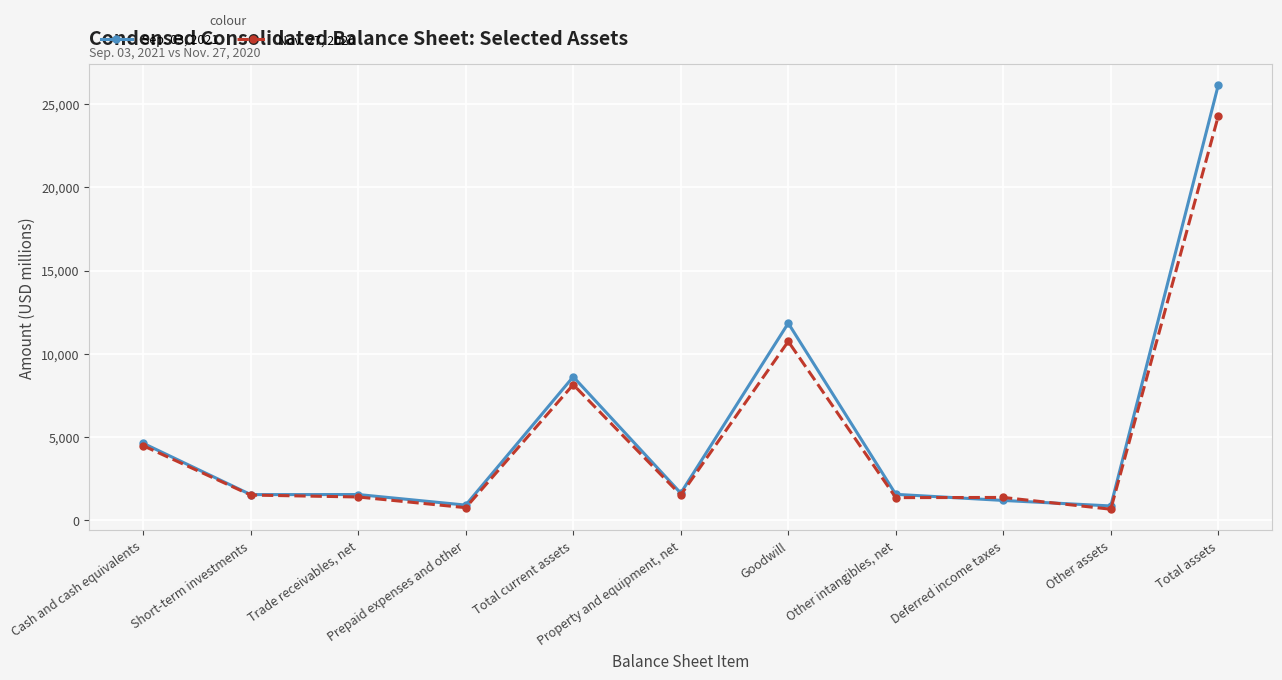

What is the value of the Sep. 03, 2021 point at the 10th from the left?

859